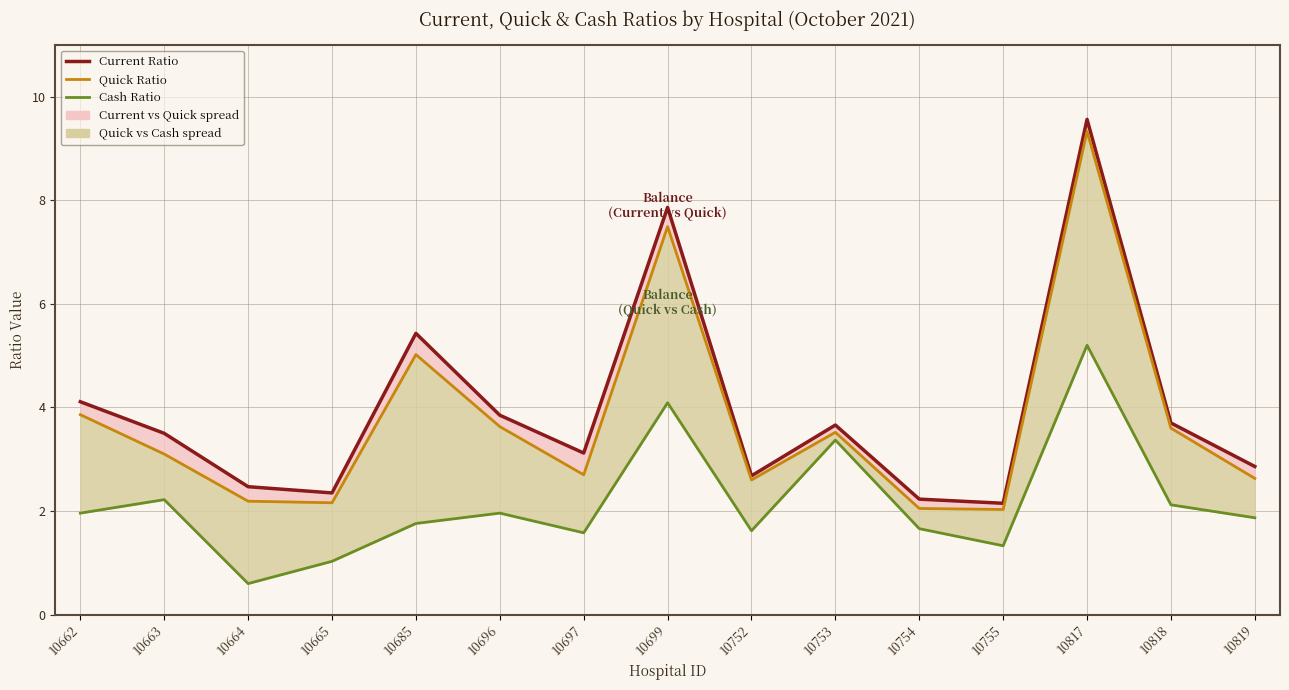

Where is Cash Ratio nearest to the value 2?

10662